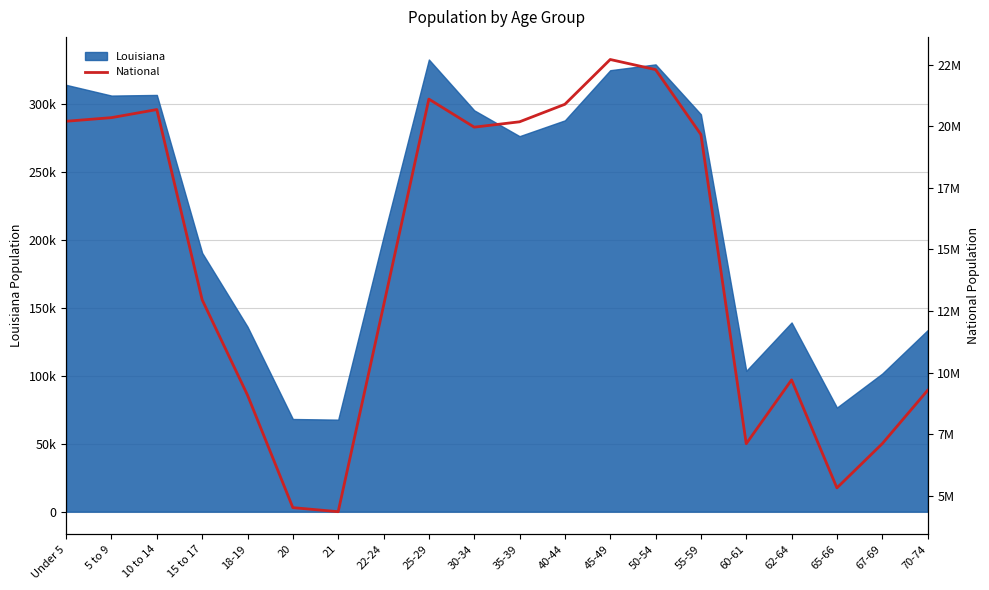

At which label is the value closest to 13531442?

15 to 17